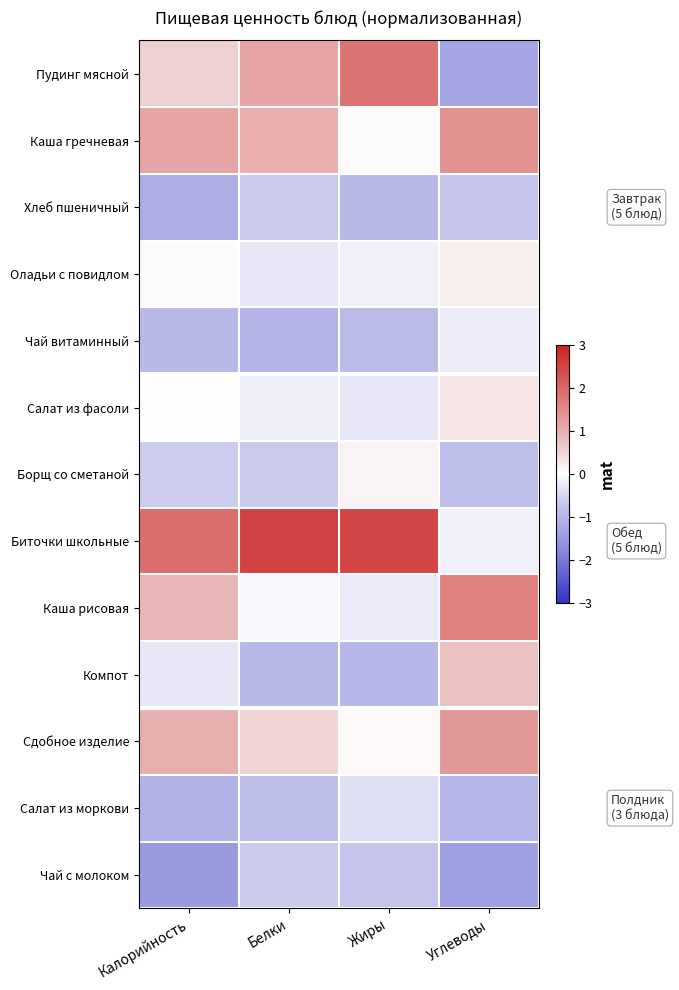

Rank the series at Жиры from lowest to highest value.

Компот, Хлеб пшеничный, Чай витаминный, Чай с молоком, Салат из моркови, Салат из фасоли, Каша рисовая, Оладьи с повидлом, Каша гречневая, Сдобное изделие, Борщ со сметаной, Пудинг мясной, Биточки школьные